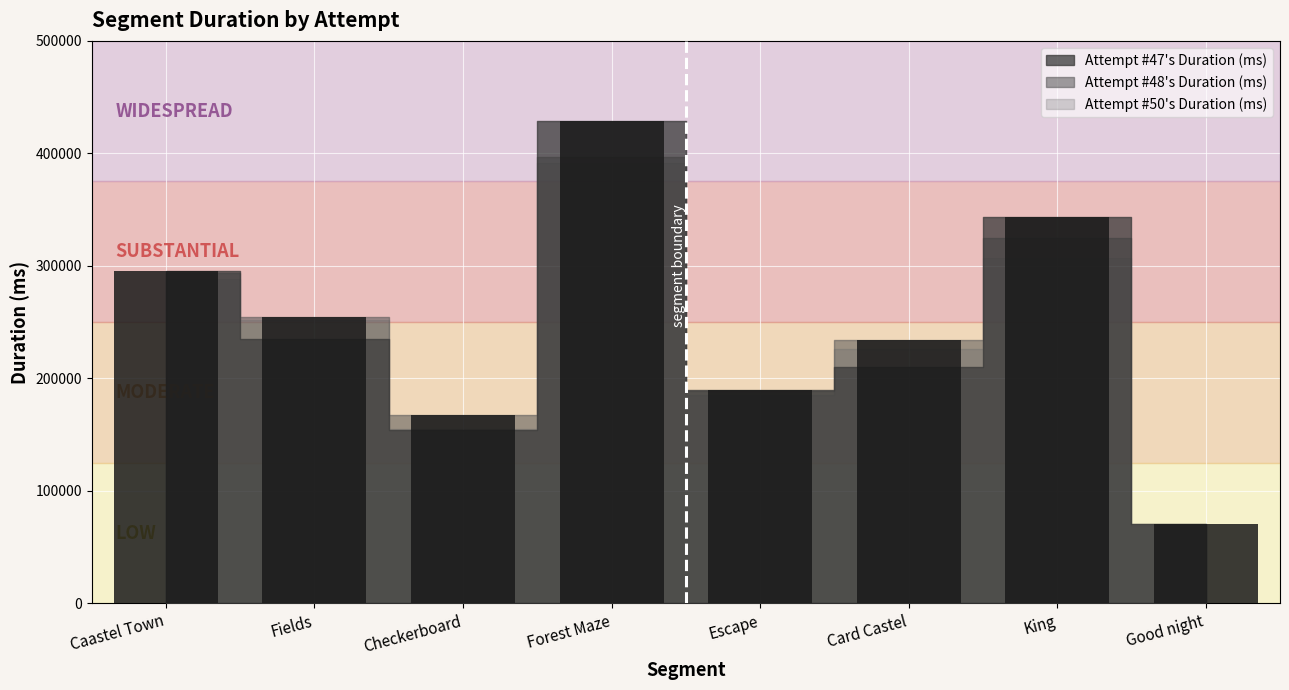

What is the label of the 7th bar from the right?

Fields